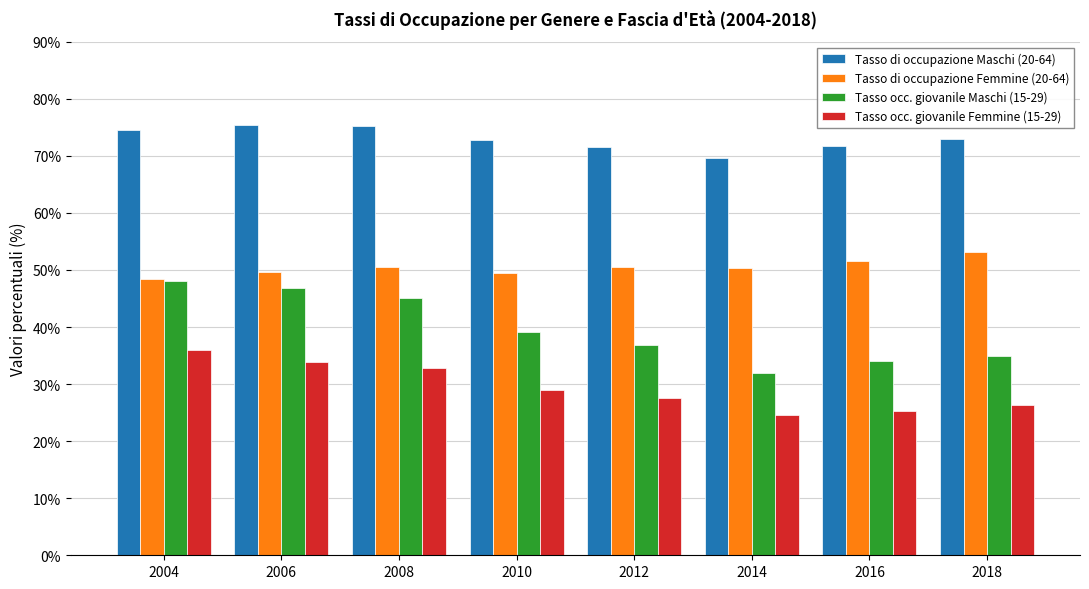

What is the difference between the Tasso occ. giovanile Maschi (15-29) values at 2008 and 2016?

11.1